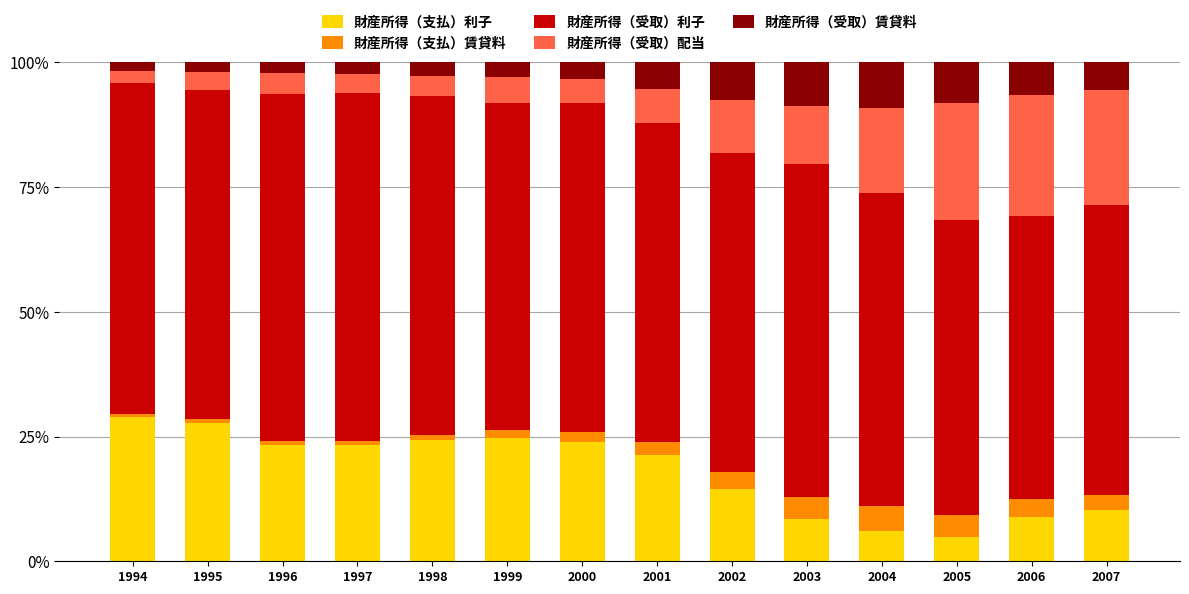

Where is 財産所得（支払）利子 nearest to the value 16?

2002